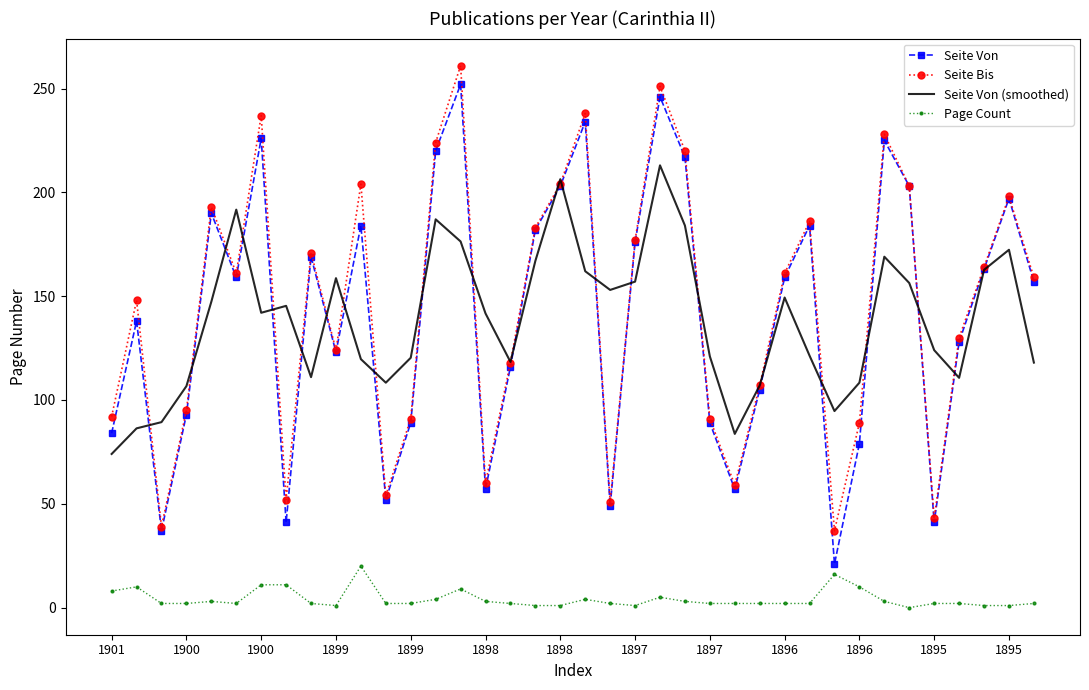

What is the sum of all Seite Von (smoothed) values?

5264.7